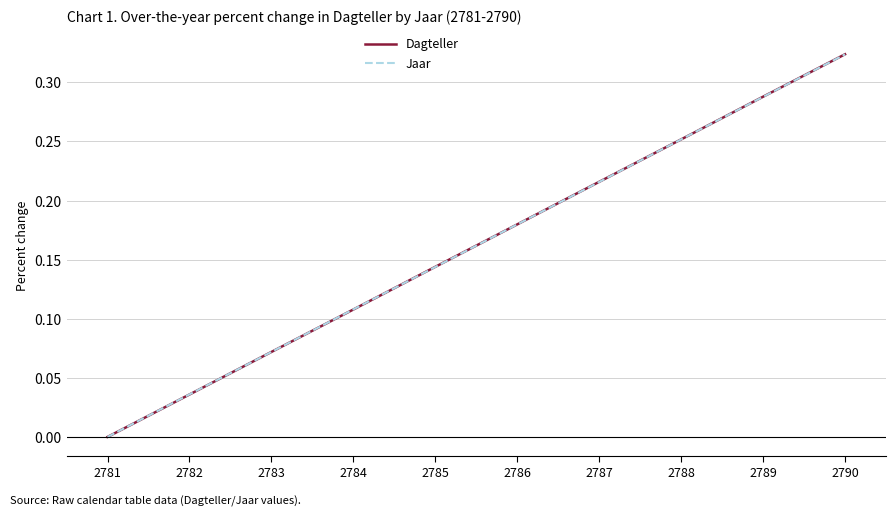

Does the chart display data point markers on the line(s)?

No